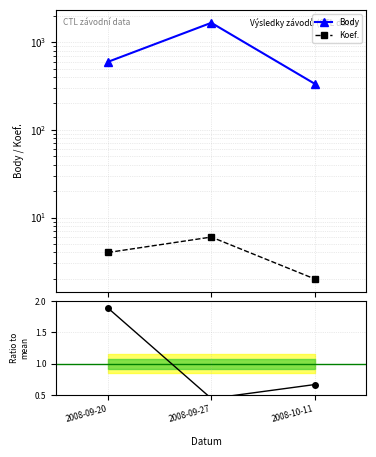

What is the sum of the Body values at 2008-09-20 and 2008-10-11?

933.0